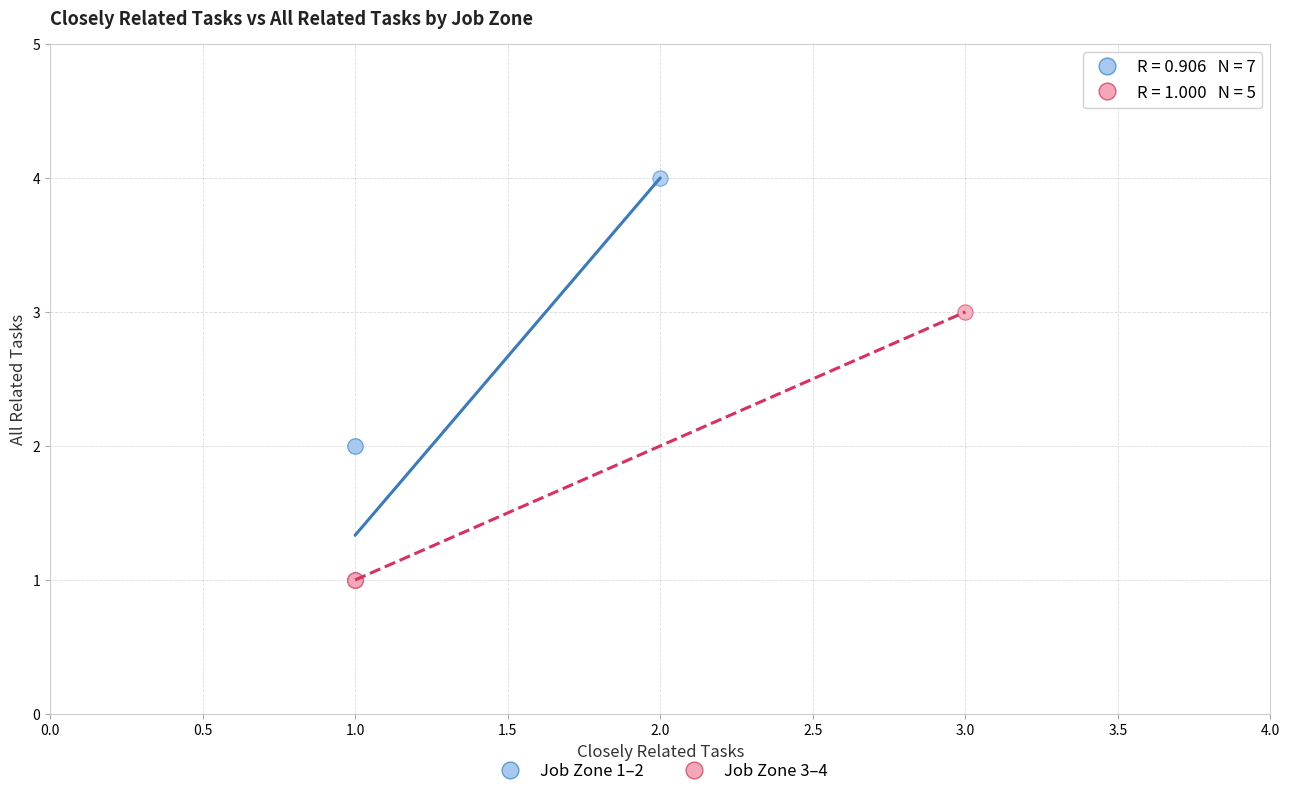

Which series contains the highest Y value?

Job Zone 1–2